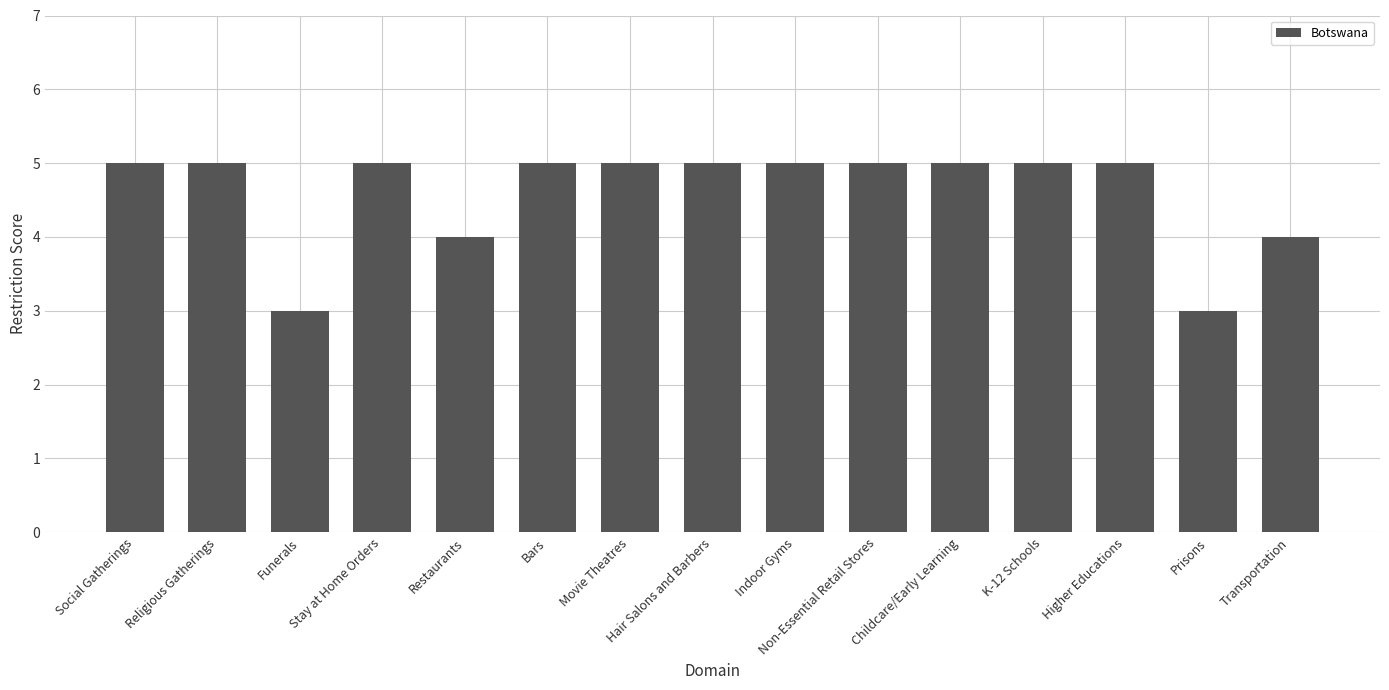

What is the label of the 13th bar from the right?

Funerals